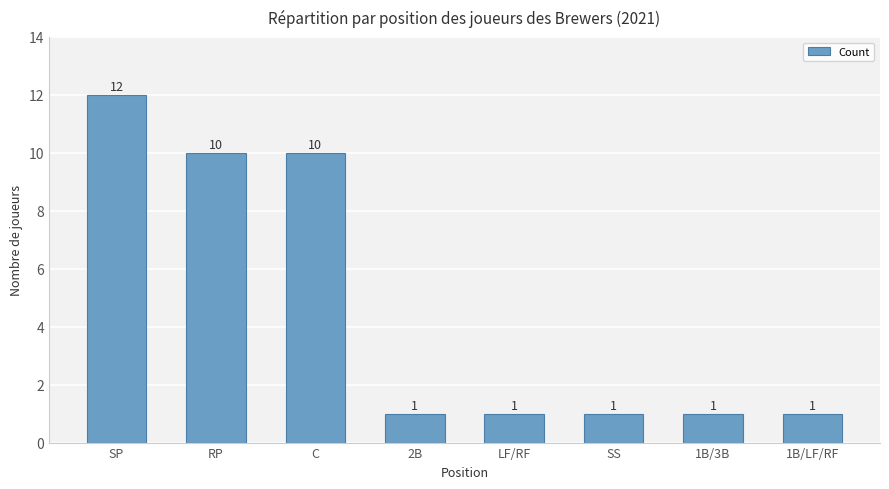

The value at 2B is 2. True or false?

False